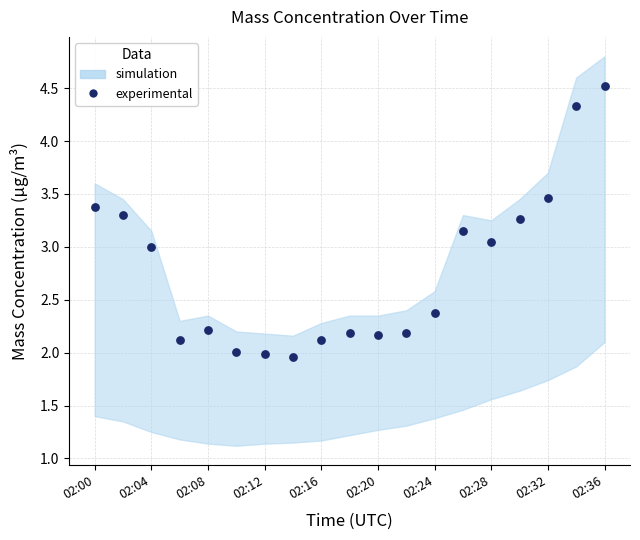

What is the range of Y values (max minus min)?

2.6